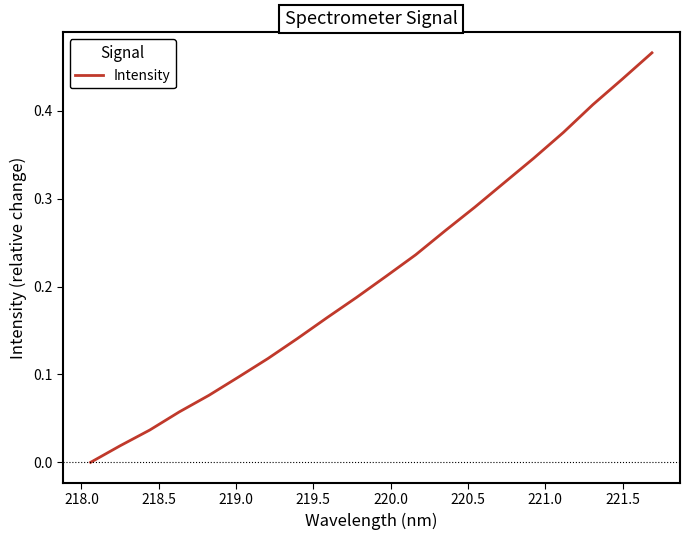

How many distinct data groups are displayed?

1